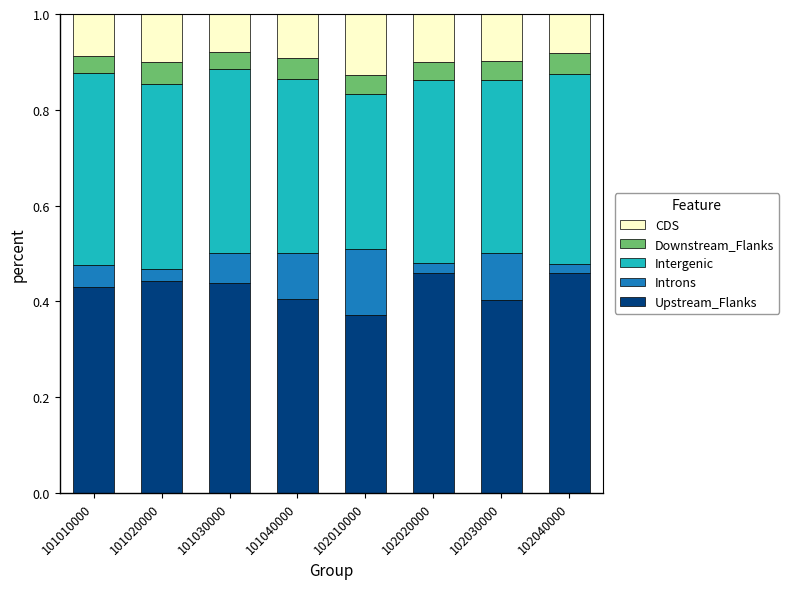

What is the total value across all series at 101020000?

1.0